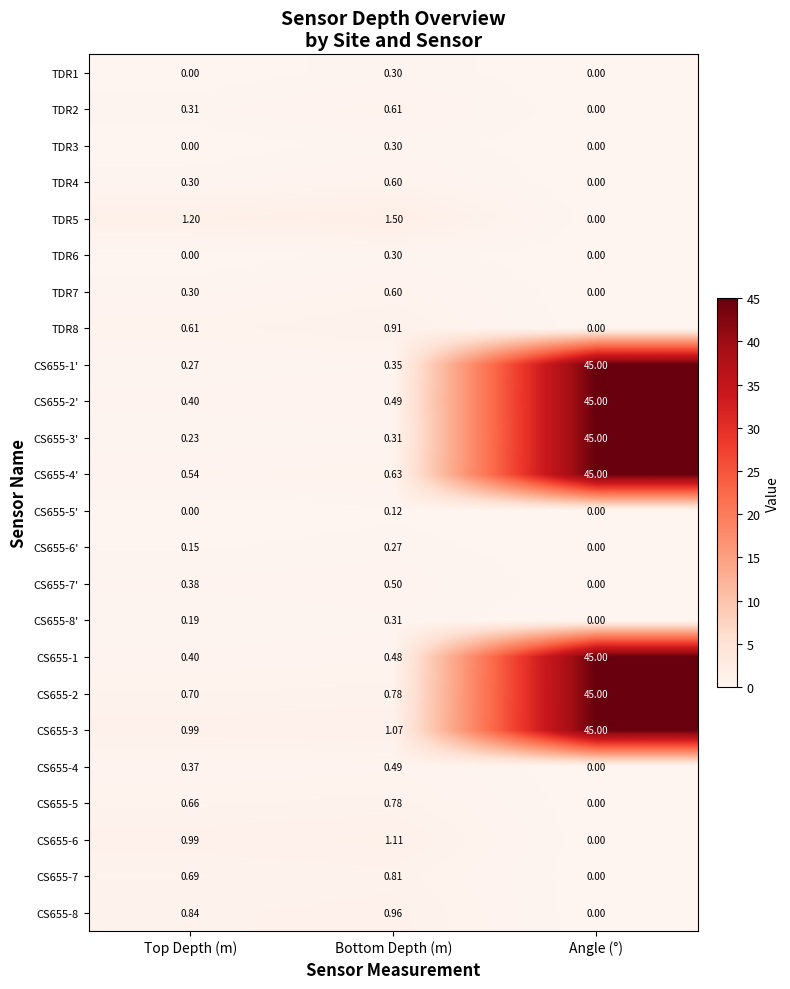

At which category is the sum across all series the highest?

Angle (°)